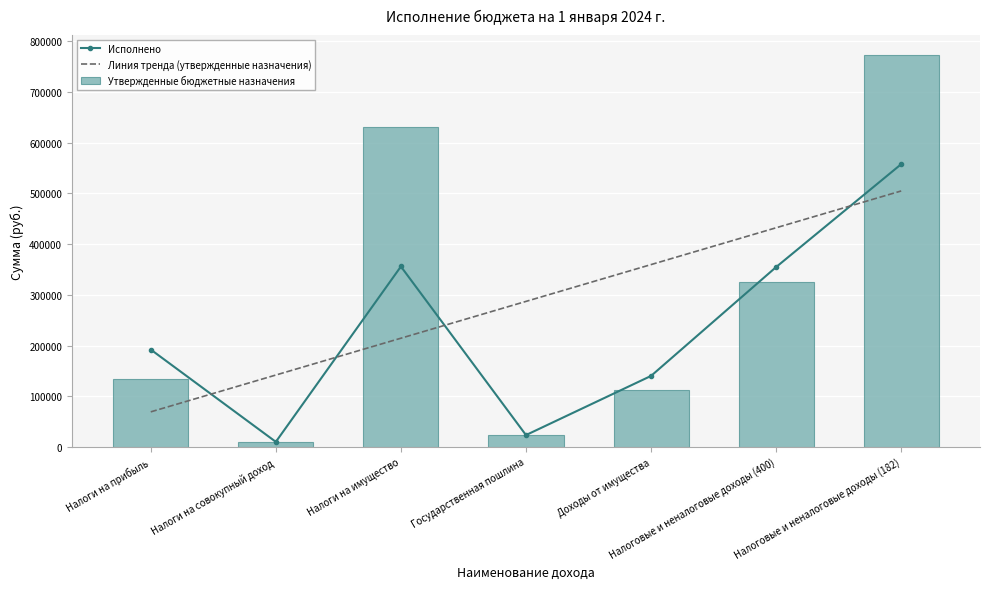

Which category has the highest value across all series?

Налоговые и неналоговые доходы (182)